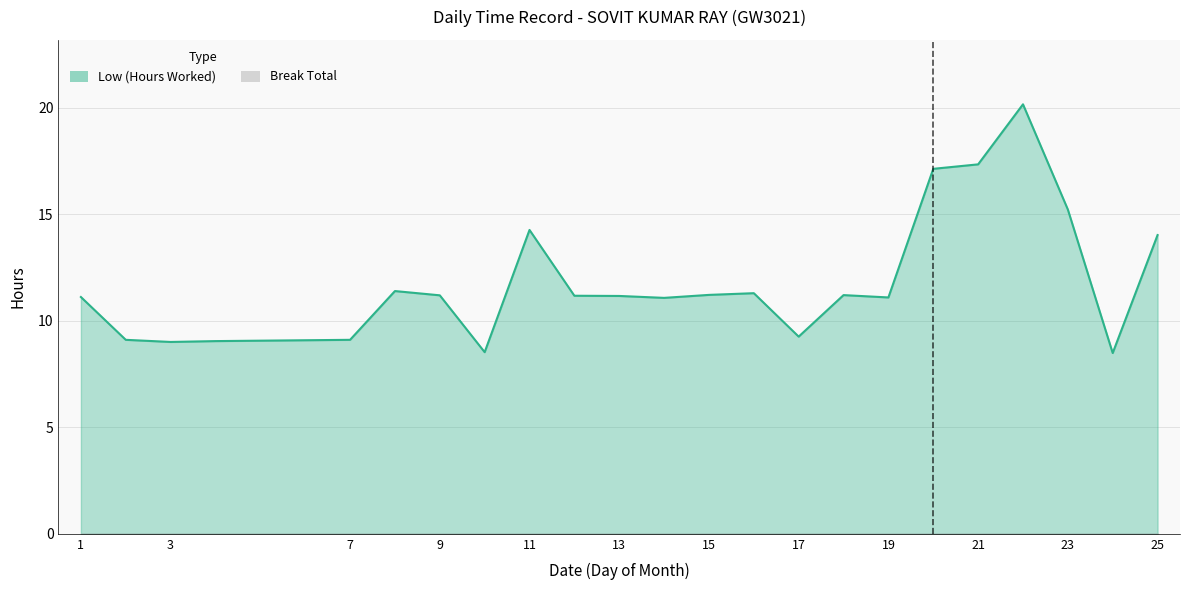

What is the change in value from 16 to 21?

+6.1